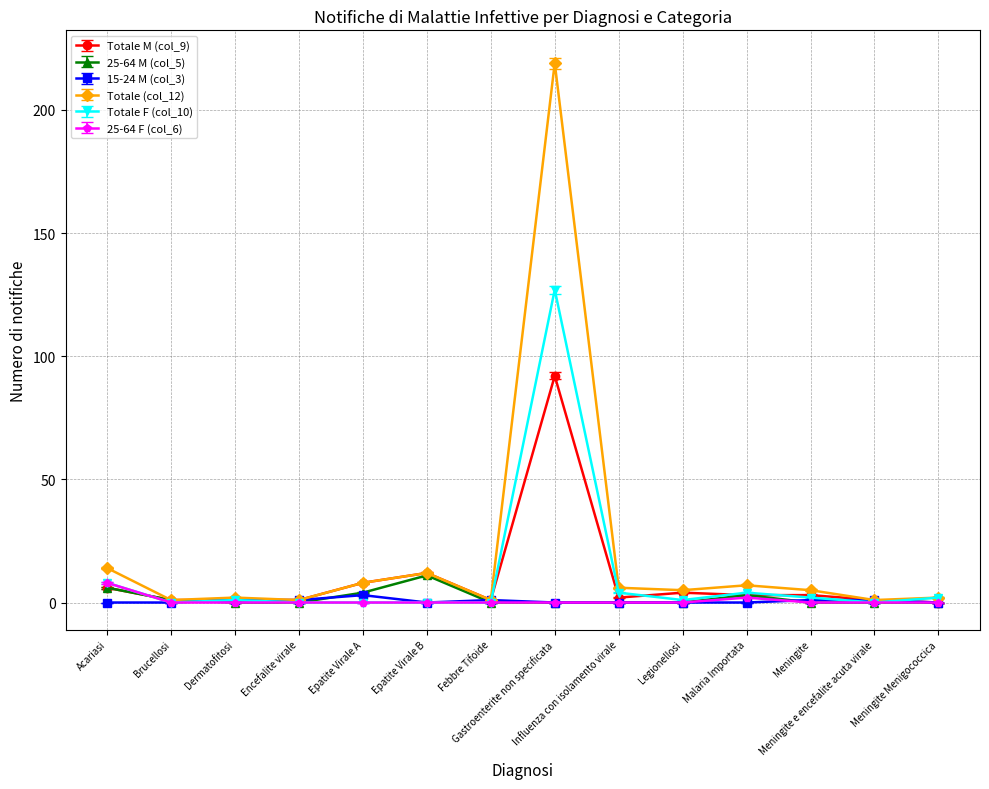

What are all the series names shown in the legend?

Totale M (col_9), 25-64 M (col_5), 15-24 M (col_3), Totale (col_12), Totale F (col_10), 25-64 F (col_6)